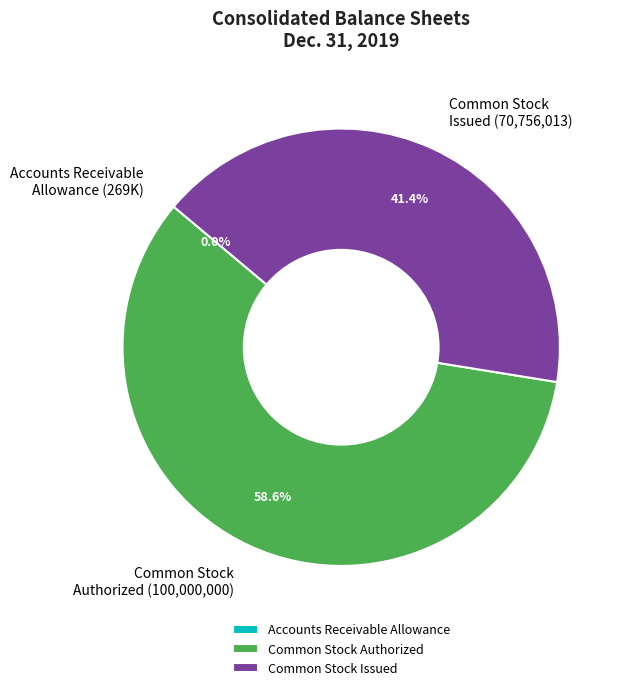

What is the ratio of the value at Common Stock Issued (70,756,013) to the value at Common Stock Authorized (100,000,000)?

0.7